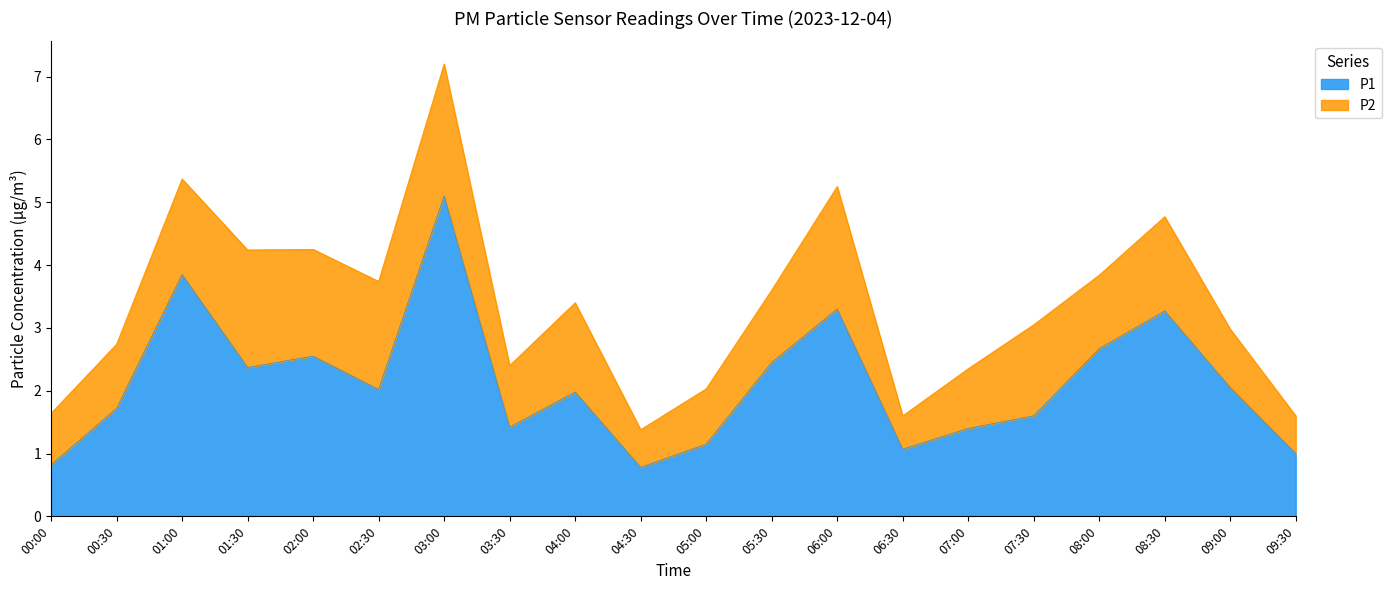

List the labels in order of value, largest first.

03:00, 01:00, 06:00, 08:30, 08:00, 02:00, 05:30, 01:30, 09:00, 02:30, 04:00, 00:30, 07:30, 03:30, 07:00, 05:00, 06:30, 09:30, 00:00, 04:30